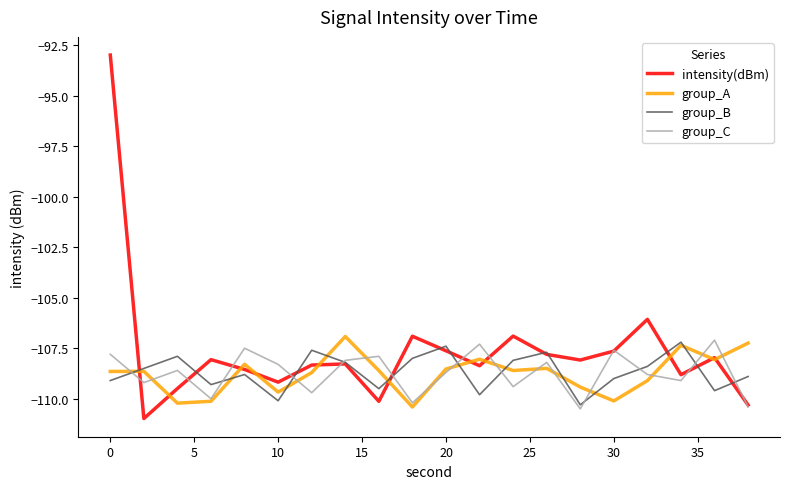

What is the minimum value shown in the chart?

-111.0